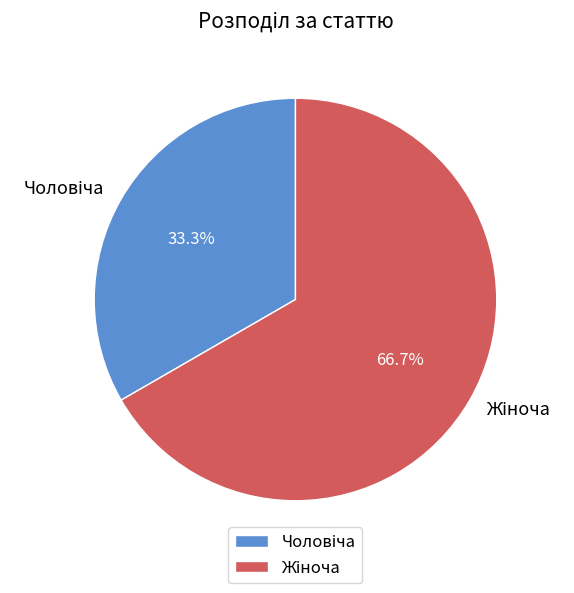

Does any single category account for the majority?

Yes